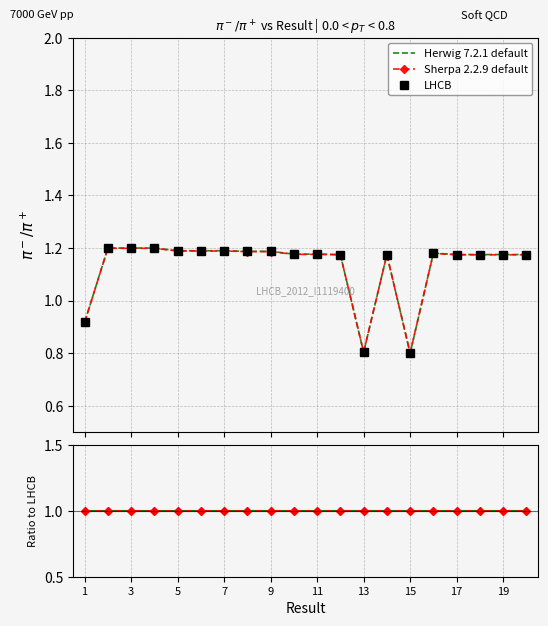

Rank the series by their maximum value, from lowest to highest.

Ratio Herwig, Ratio Sherpa, Sherpa 2.2.9 default, Herwig 7.2.1 default, LHCB